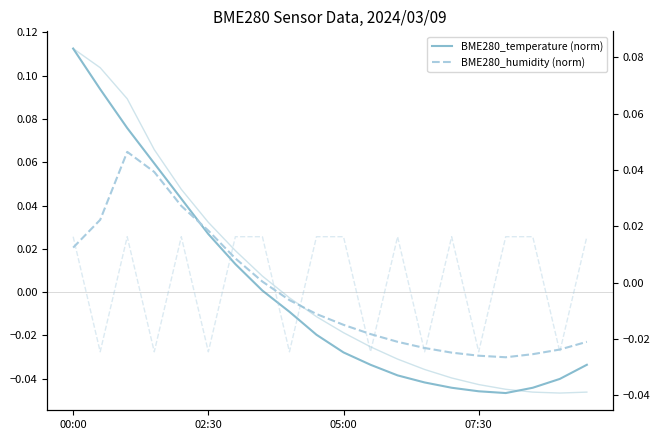

Between 6 and 9, which series saw the biggest shift?

BME280_temperature (norm)